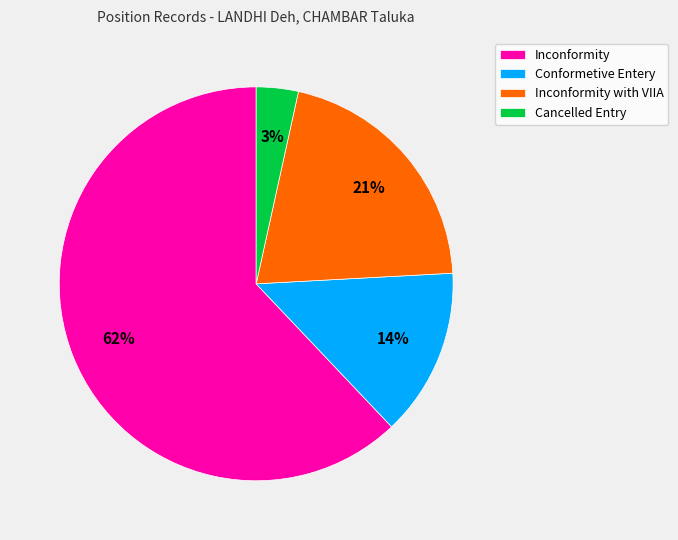

Does Inconformity represent more than half of the total?

Yes